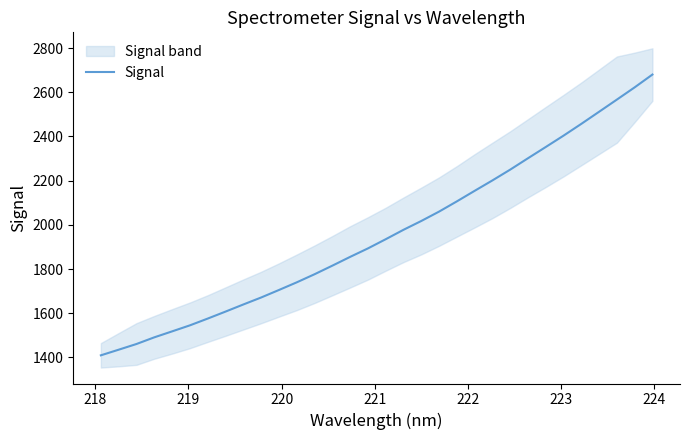

What is the maximum value for Signal?

2679.9